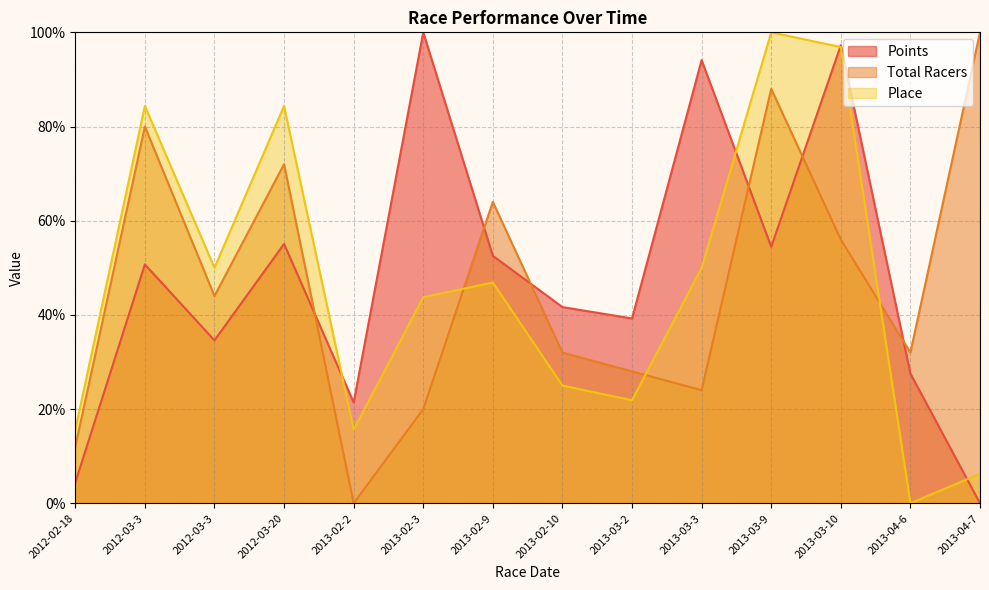

Is it true that Total Racers equals 90.9 at 2013-03-10?

False